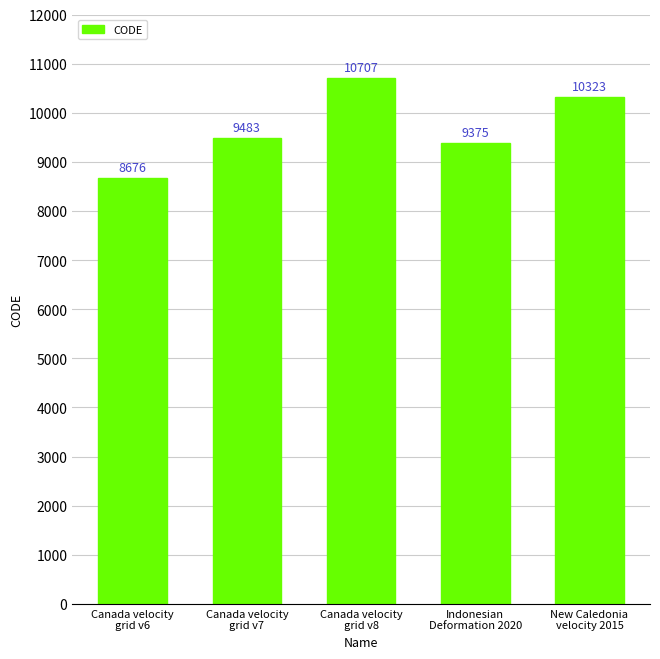

What is the smallest value displayed?

8676